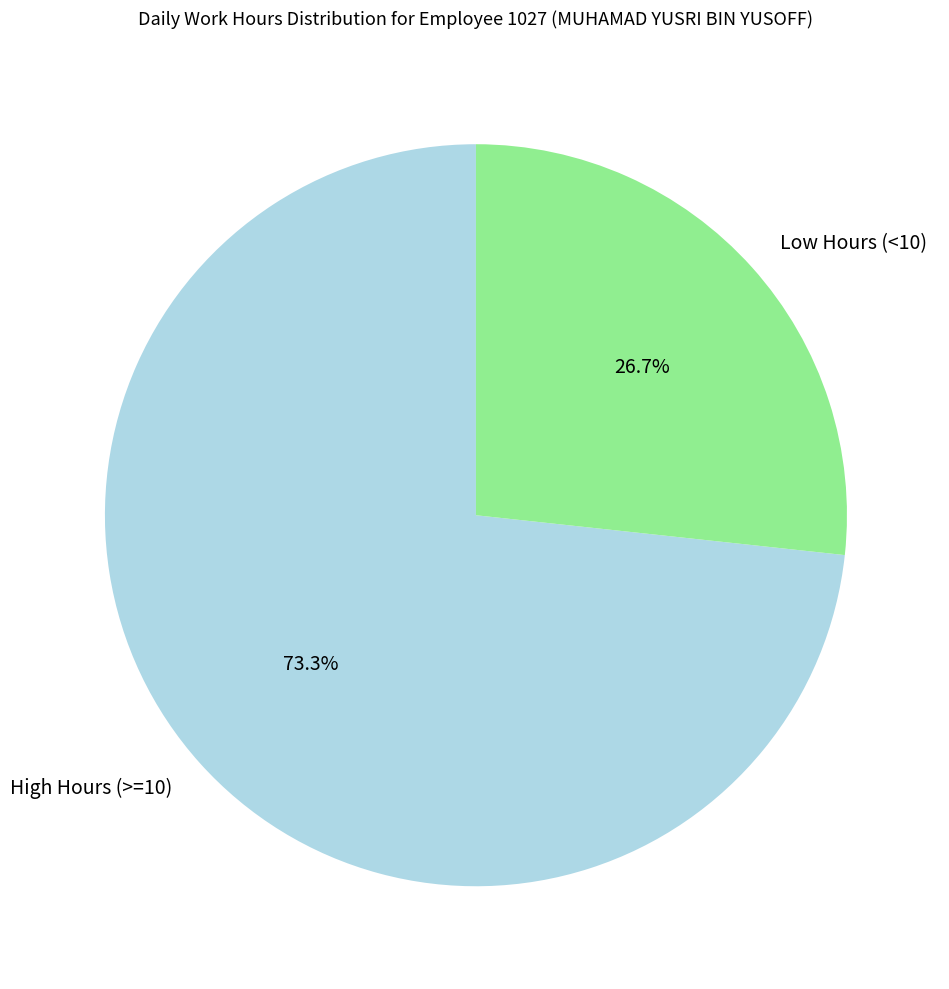

To the nearest percent, what is the difference between the largest and smallest slice percentages?

47%